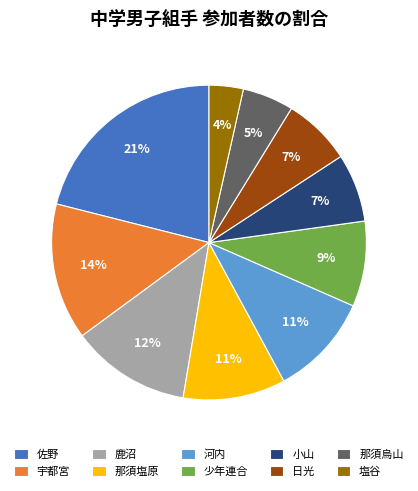

To the nearest percent, what percentage of the pie is 宇都宮?

14%